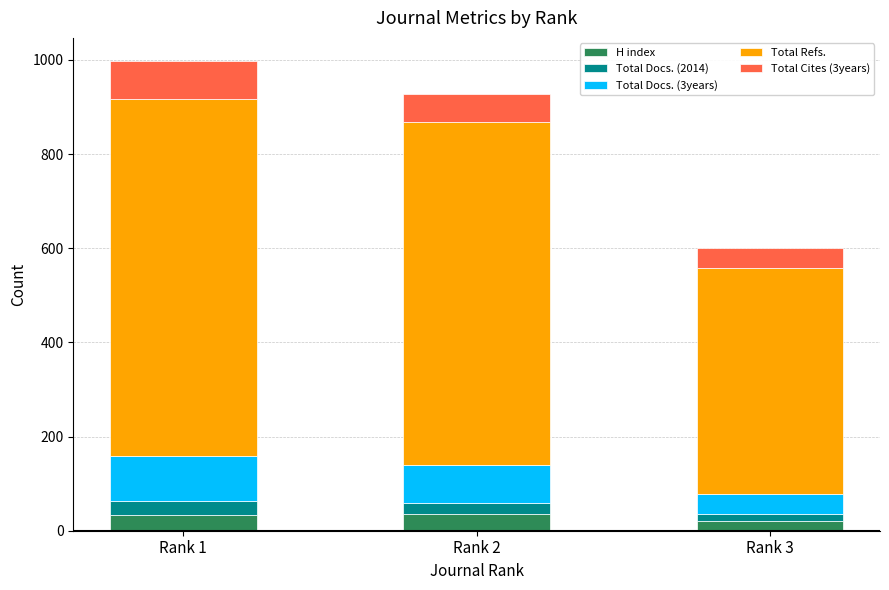

What is the total value across all series at Rank 2?

927